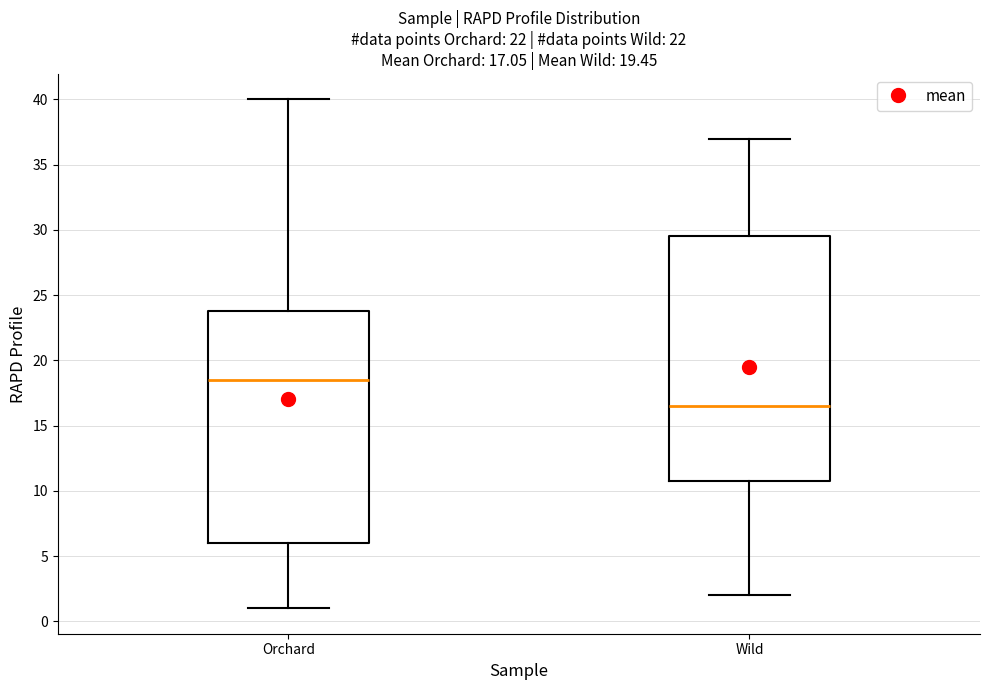

Which box has the highest median line?

Orchard